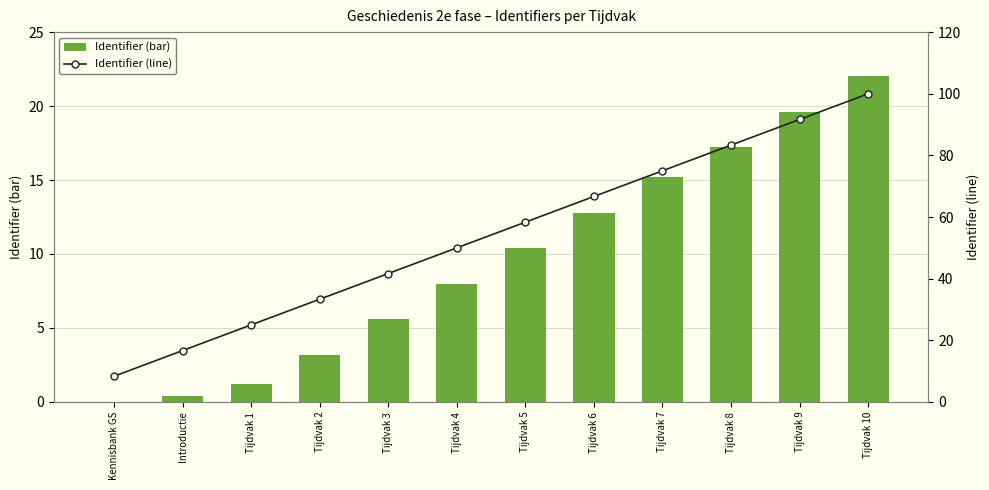

What is the approximate value of Identifier (line) at Tijdvak 5?

58.3